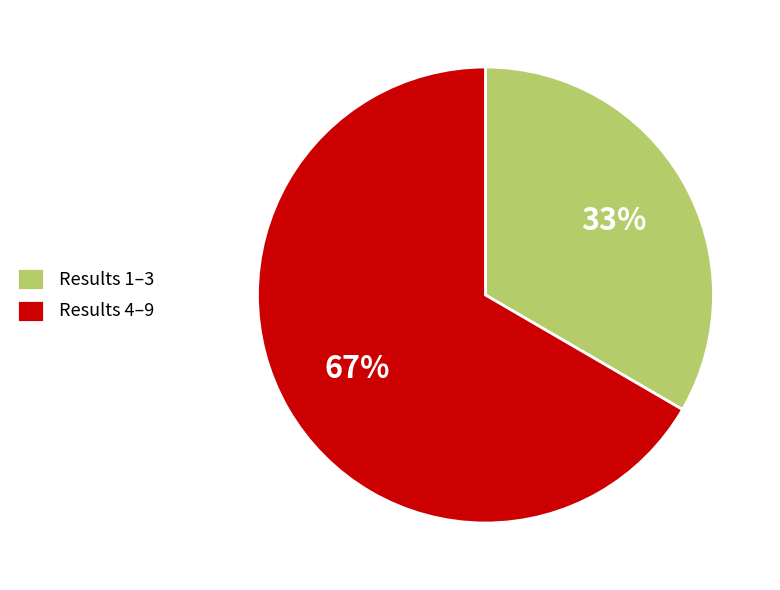

Does any single category account for the majority?

Yes